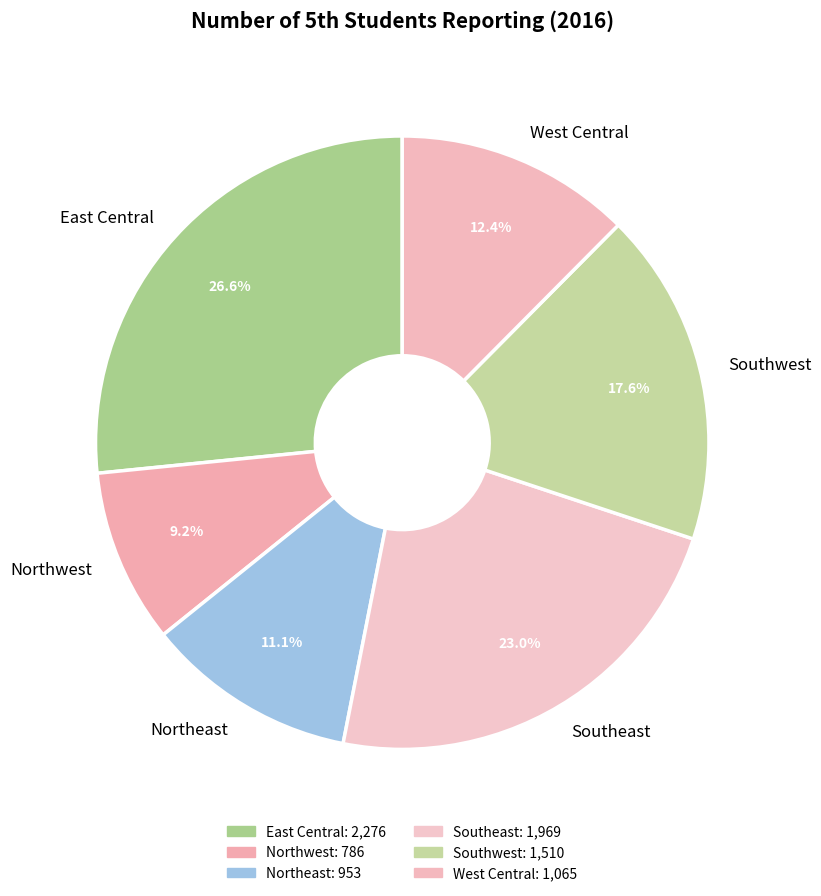

What is the ratio of the value at Southwest to the value at Southeast?

0.8